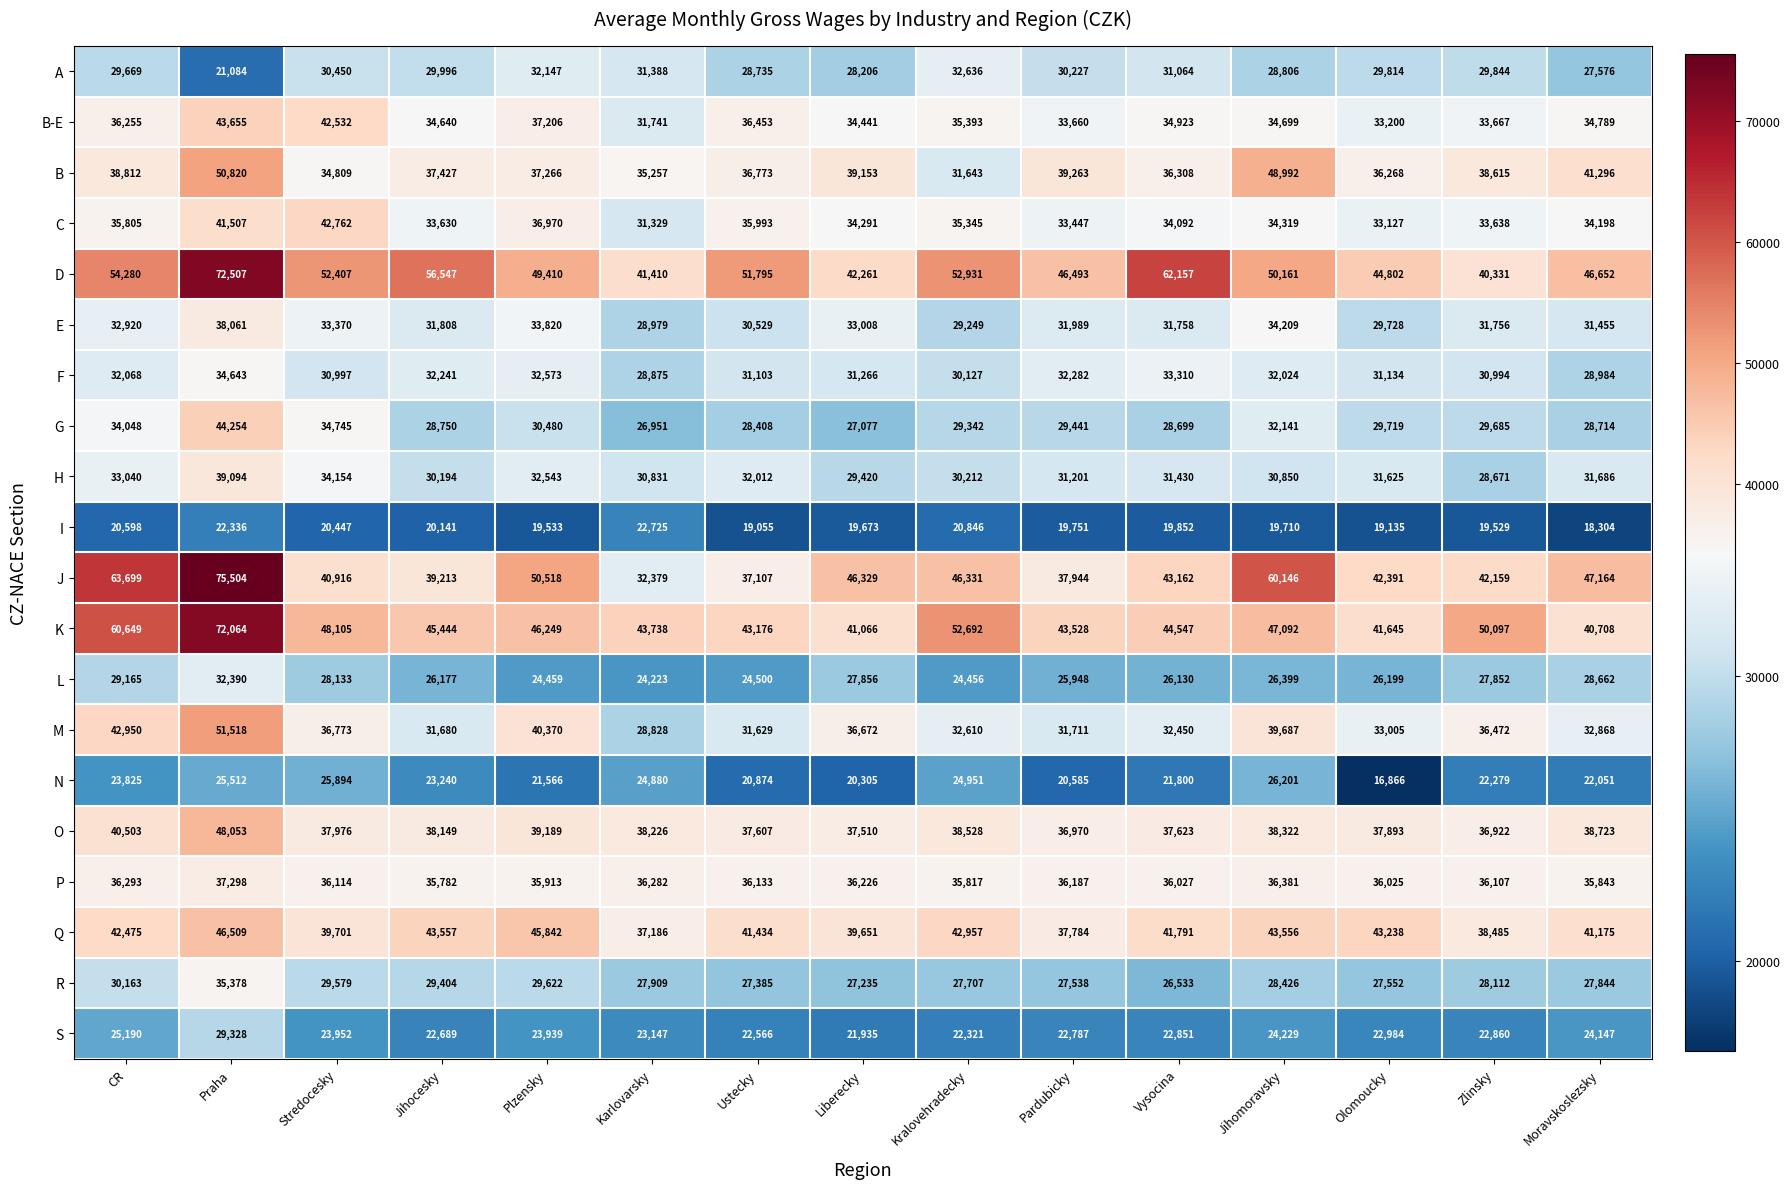

What value does the D series have at Praha?

72507